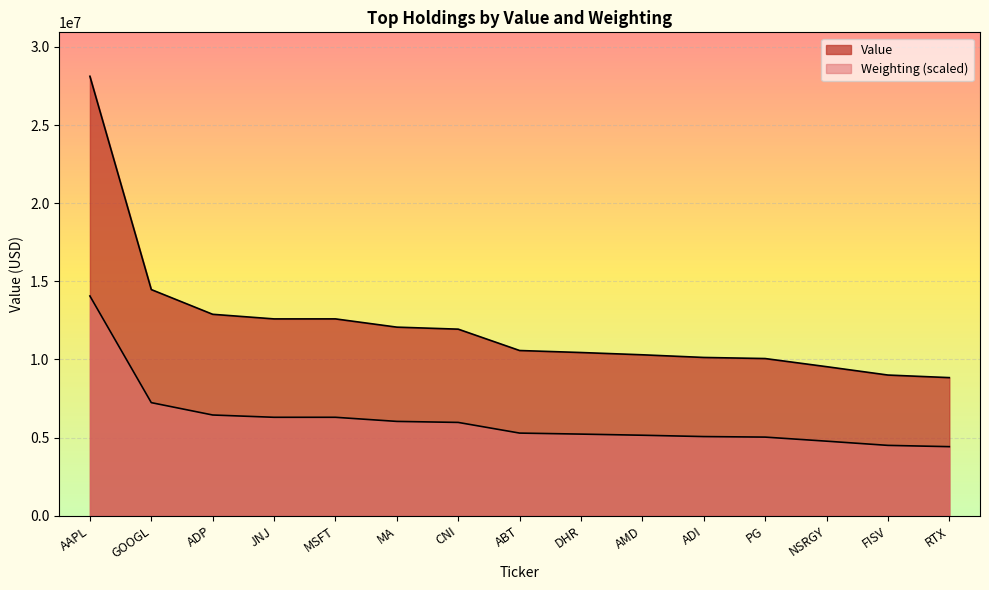

What position from the left is GOOGL?

2